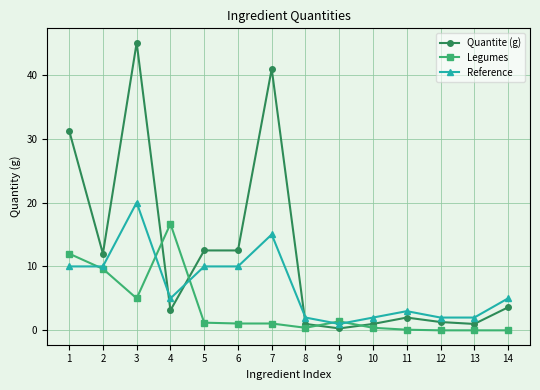

How many lines are shown in the chart?

3